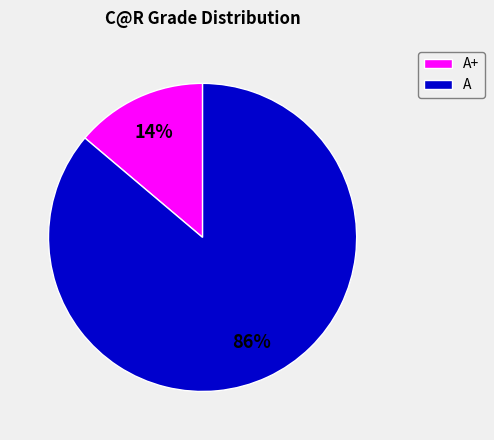

What is the smallest slice in the pie chart?

A+